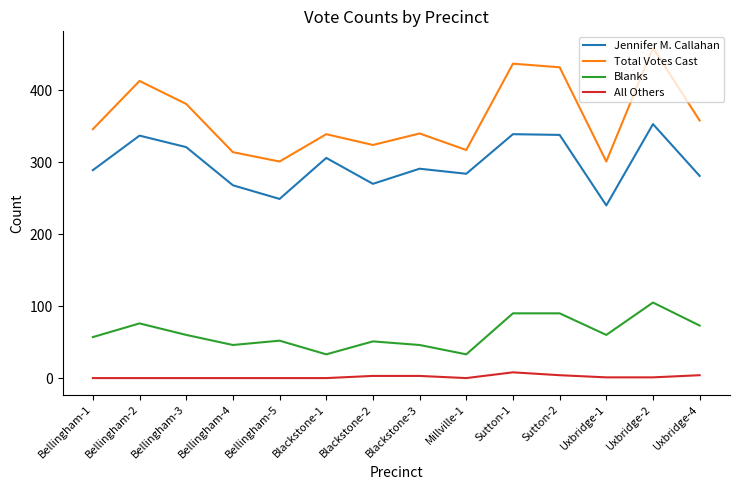

The value of Jennifer M. Callahan at Sutton-1 is 339. True or false?

True